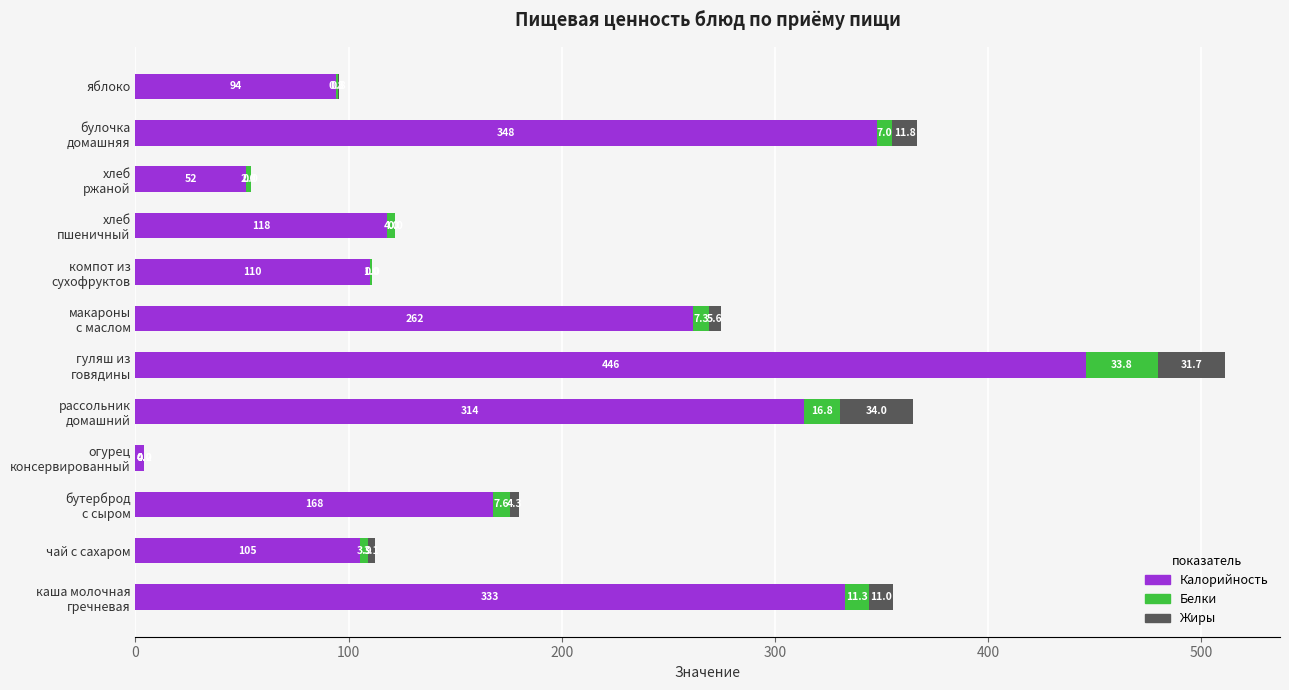

Count the number of data series in this chart.

3